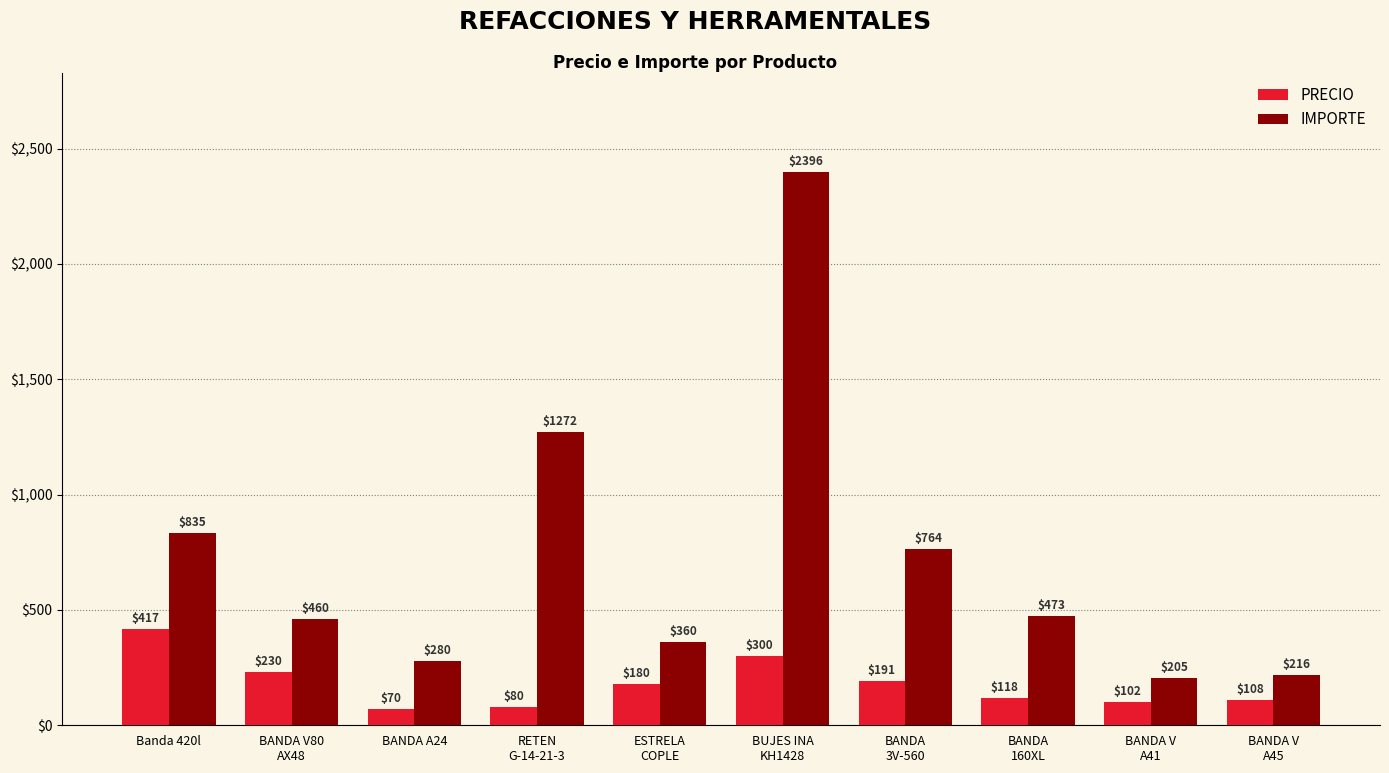

What is the value of the IMPORTE bar at the 4th from the left?

1272.0